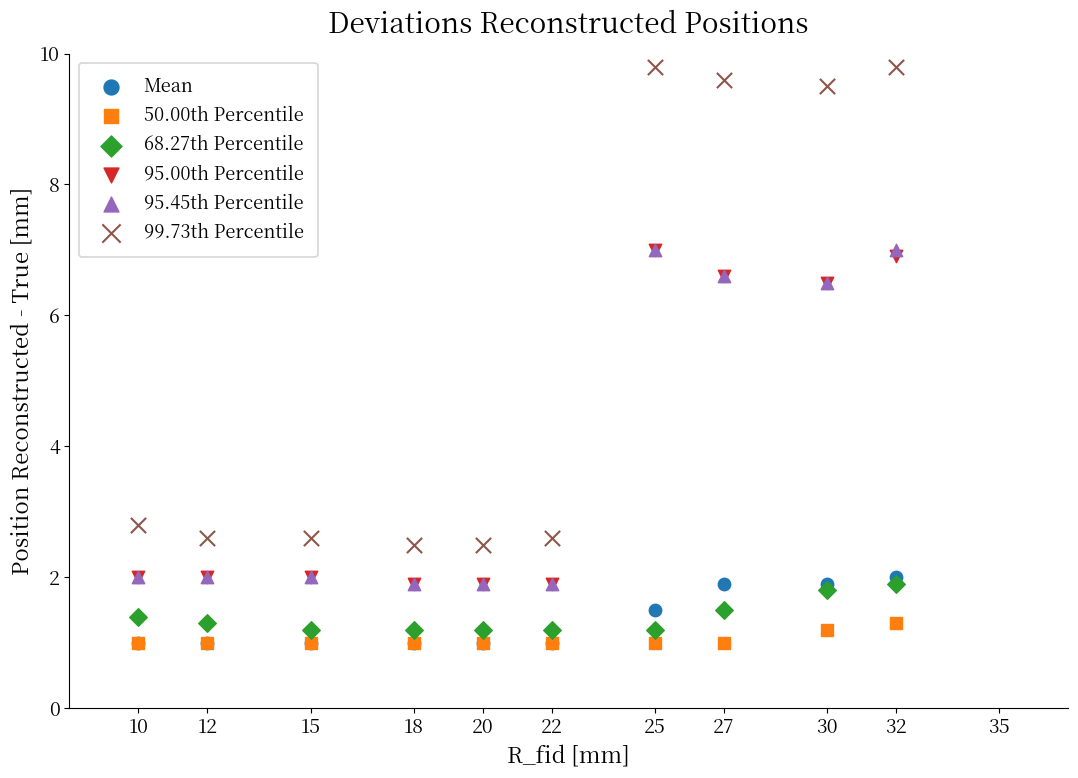

What are all the series names shown in the legend?

Mean, 50.00th Percentile, 68.27th Percentile, 95.00th Percentile, 95.45th Percentile, 99.73th Percentile